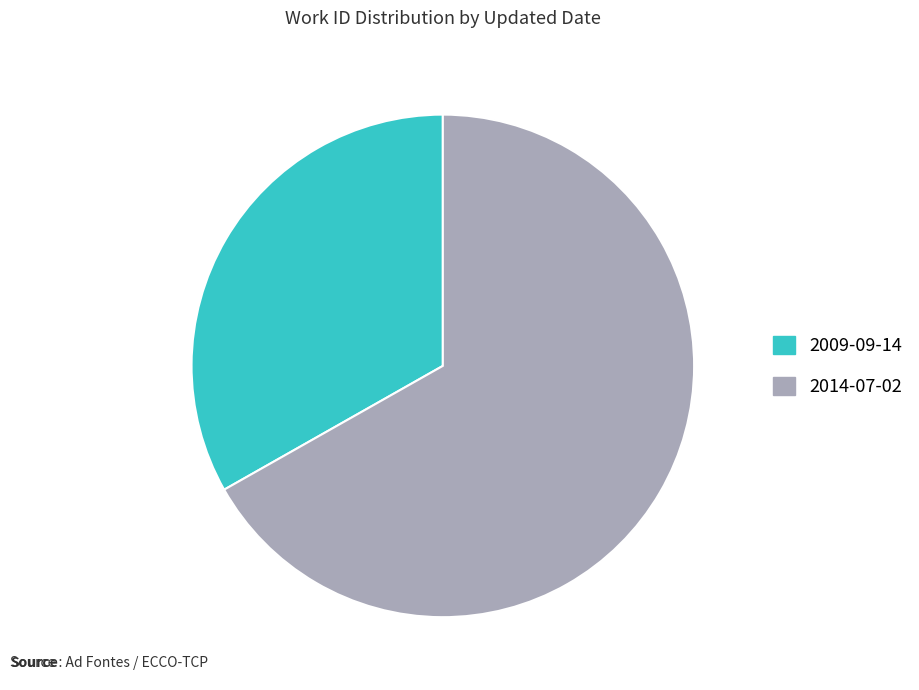

Count the number of slices in the pie.

2